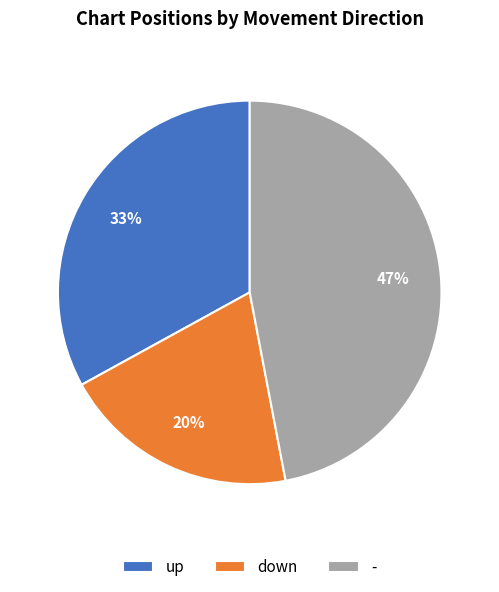

Does down represent more than half of the total?

No